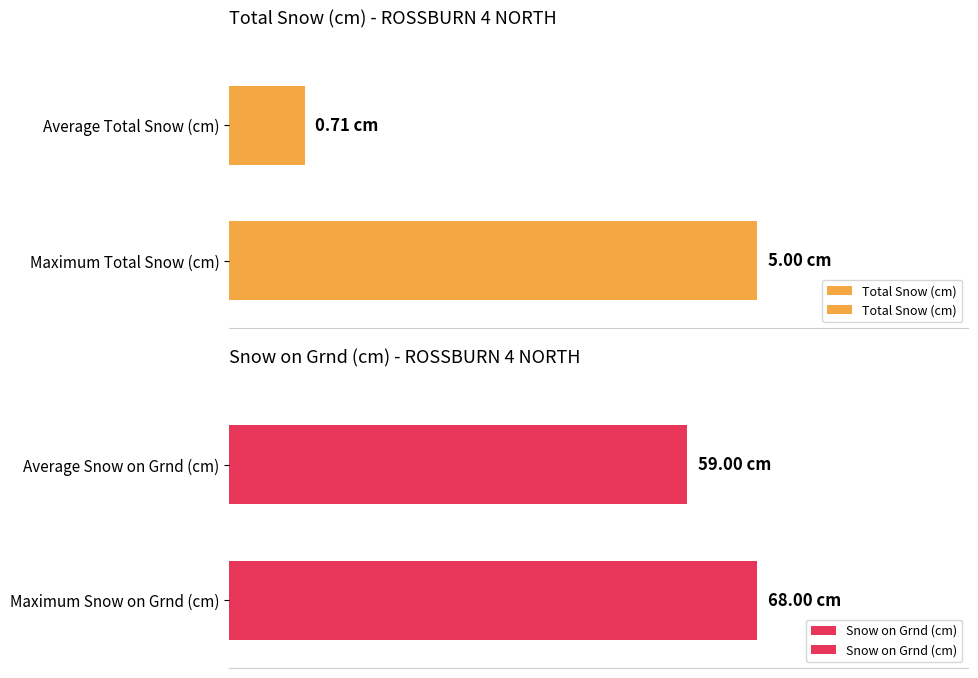

Reading right to left, what are all the values shown in this chart?

Total Snow (cm): 5.0	0.7
Snow on Grnd (cm): 68.0	59.0